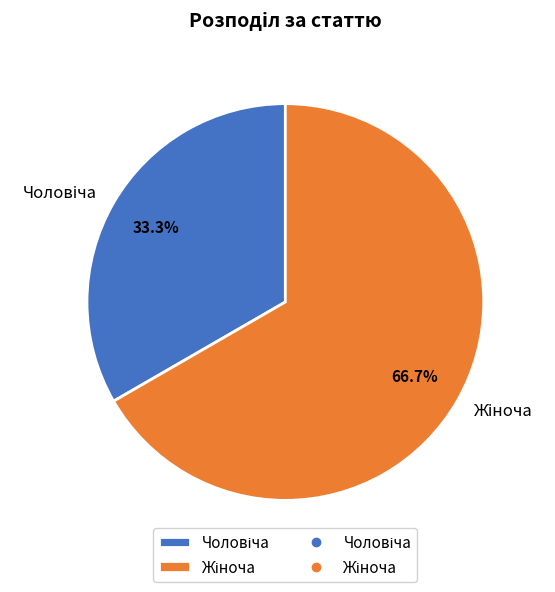

Is there a majority slice in this chart?

Yes